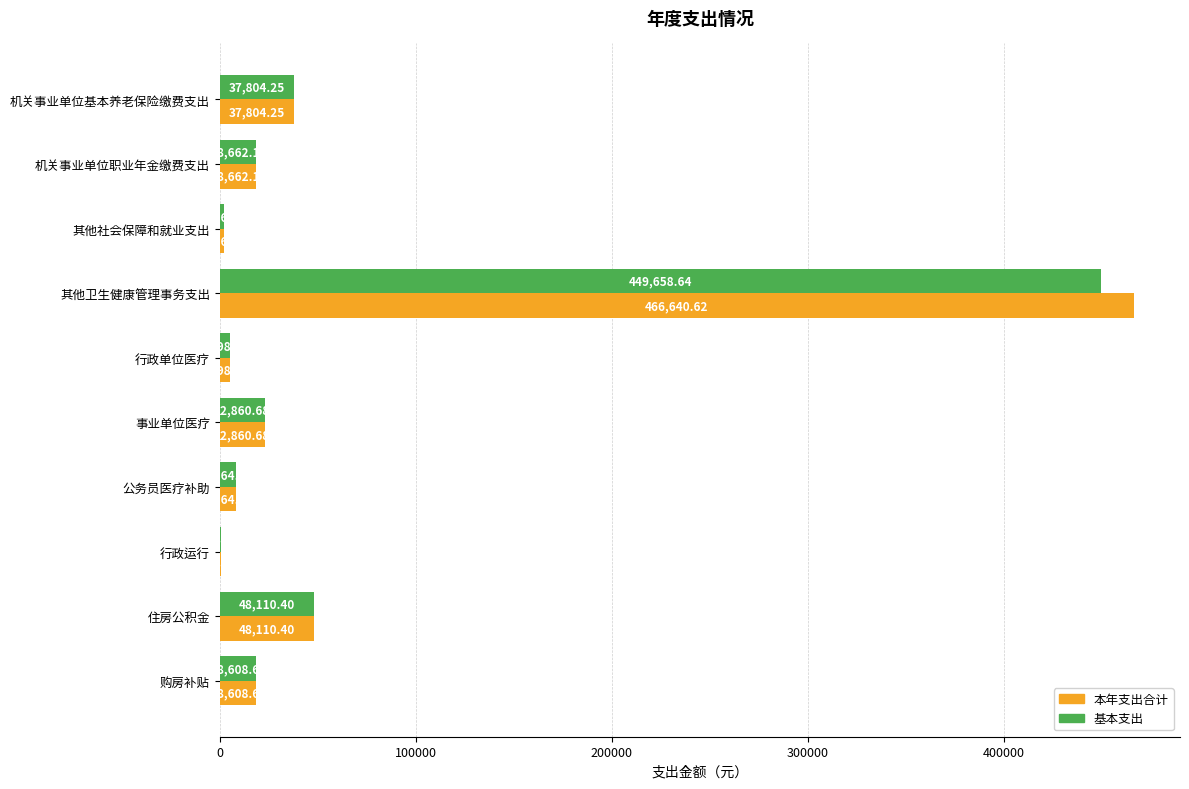

Is the value of 本年支出合计 at 购房补贴 greater than the value of 基本支出 at 公务员医疗补助?

Yes